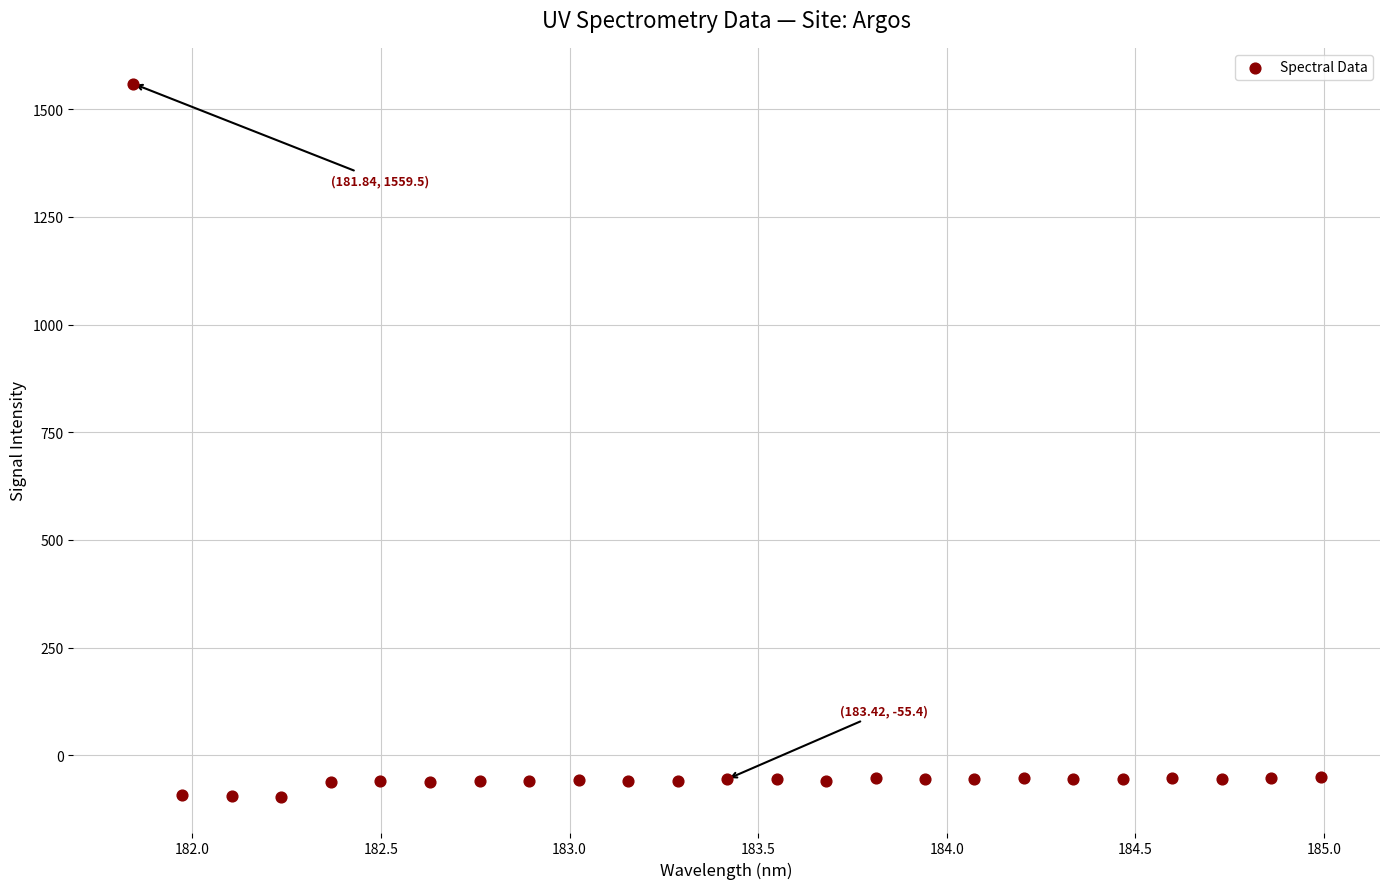

What is the range of X values (max minus min)?

3.1